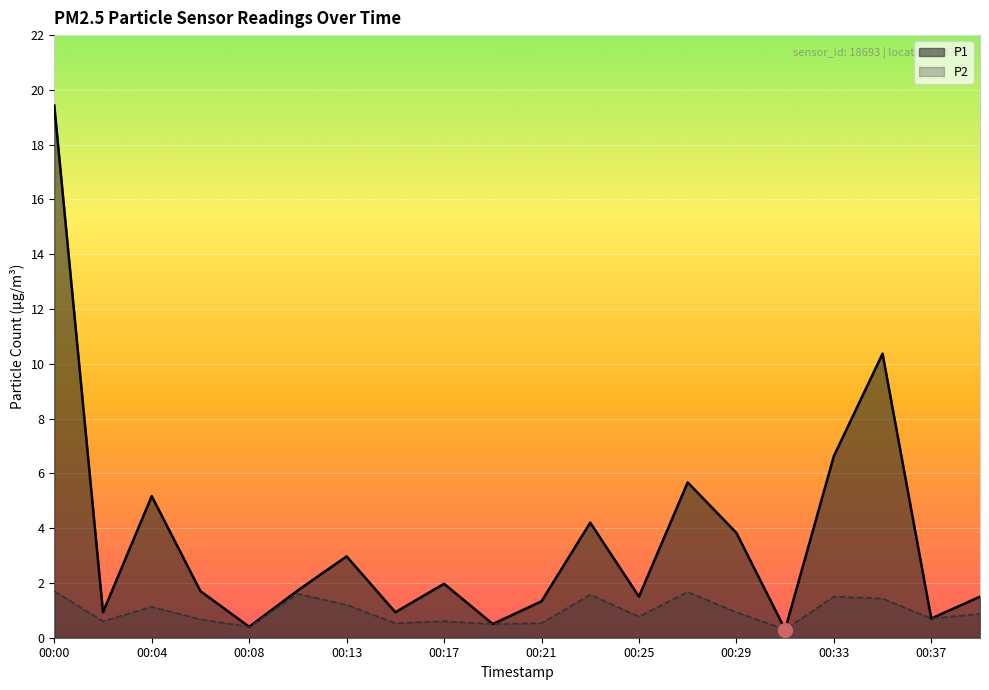

In P2, how many points are lower than both neighbors (excluding endpoints)?

7